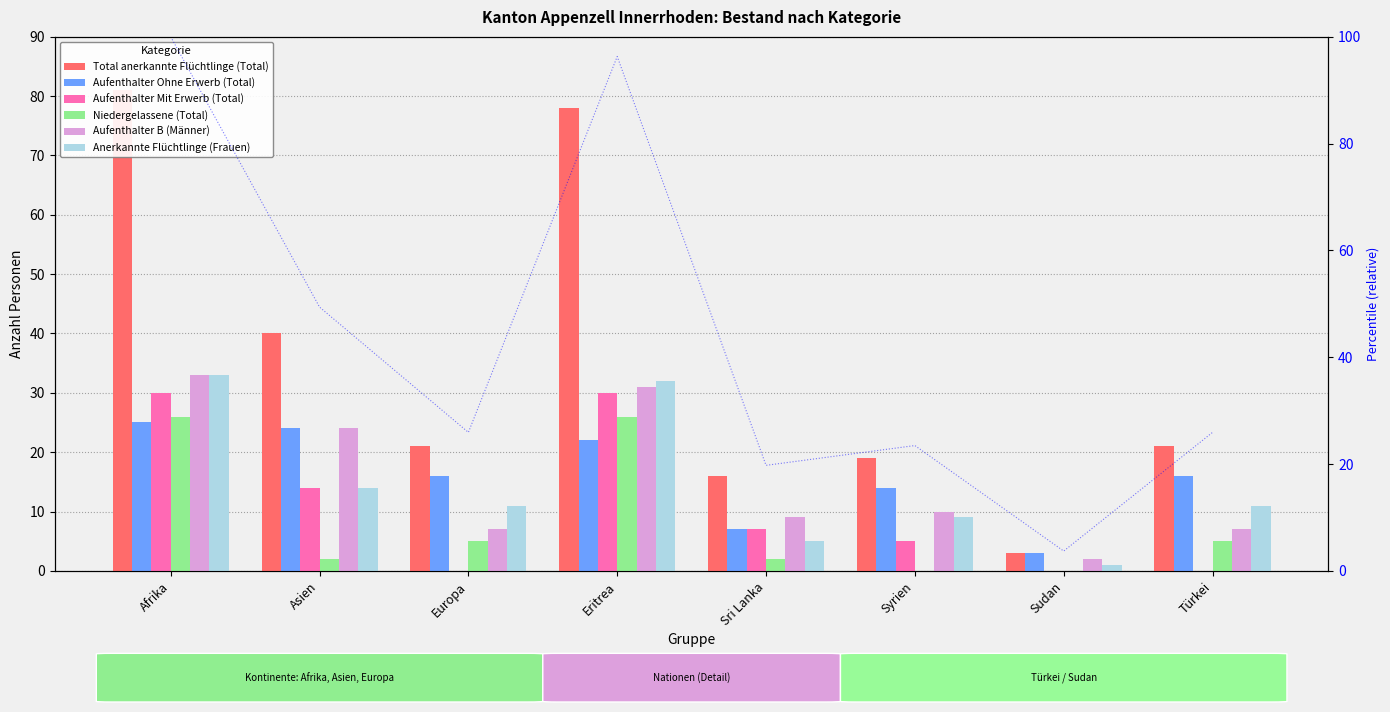

What is the difference between the highest and lowest values at Sri Lanka?

14